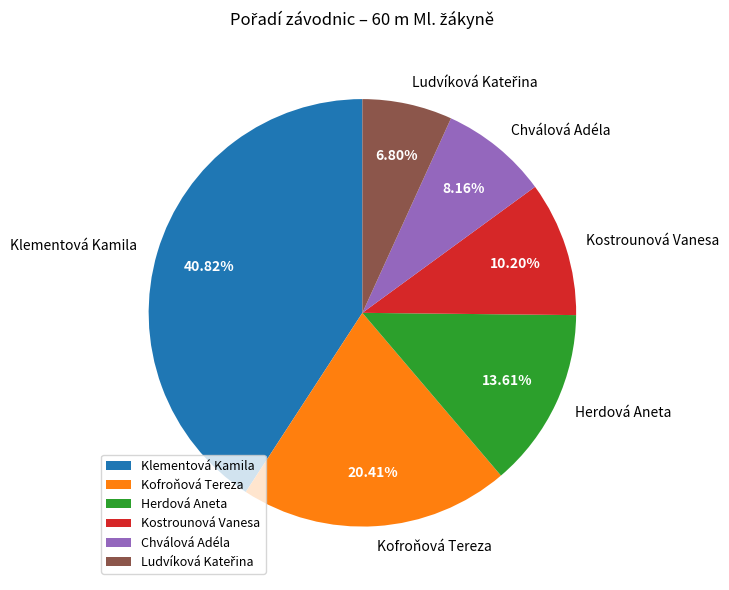

Approximately how many times larger is the value at Kofroňová Tereza compared to Chválová Adéla?

2.5